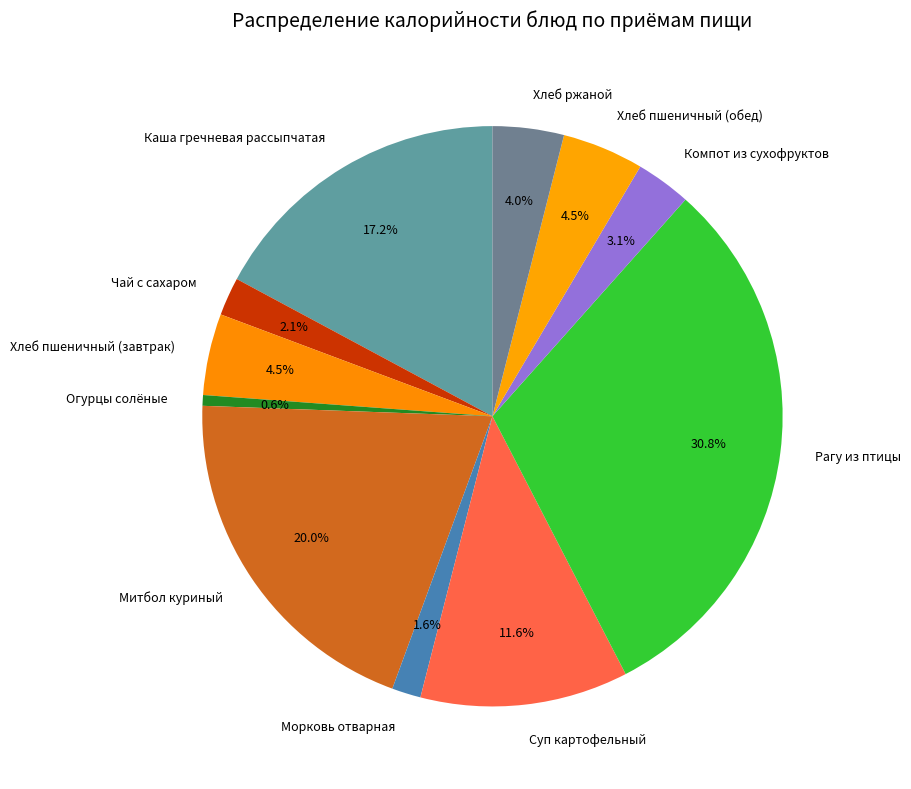

Count the number of slices in the pie.

11